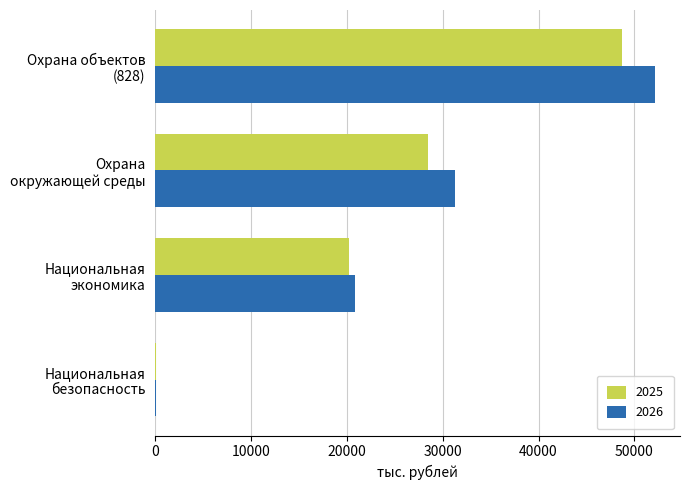

Read the 2026 value at Национальная
экономика.

20811.5